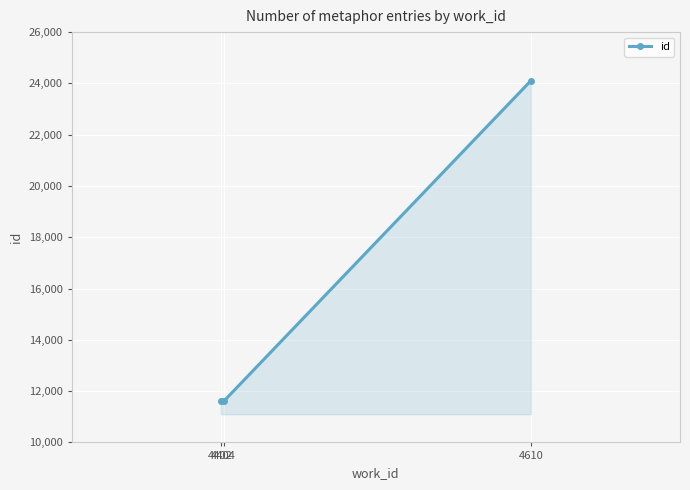

What is the ratio of the value at 4404 to the value at 4610?

0.5